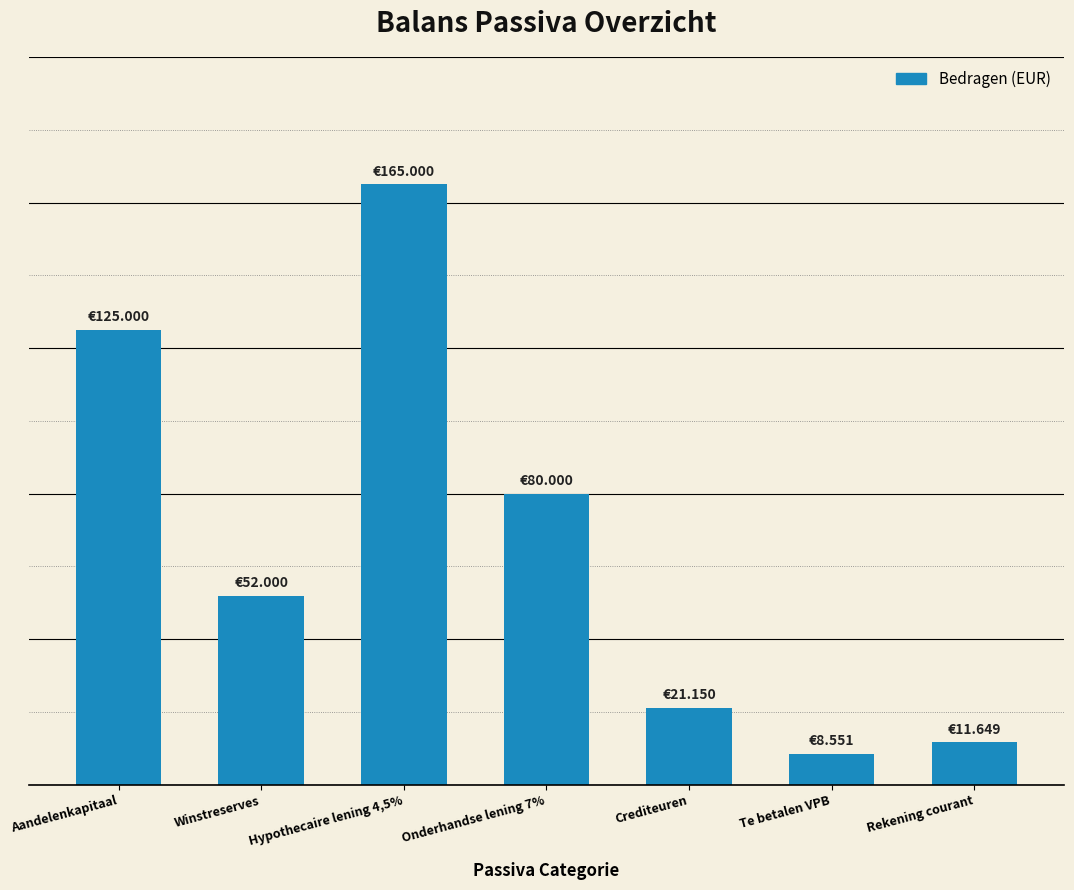

Is it true that the value at Rekening courant is 11649?

True